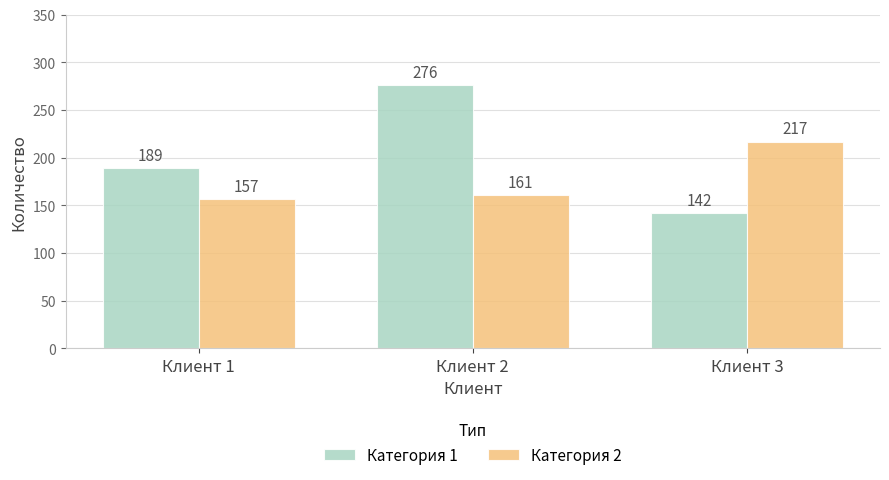

Does the chart contain any negative values?

No